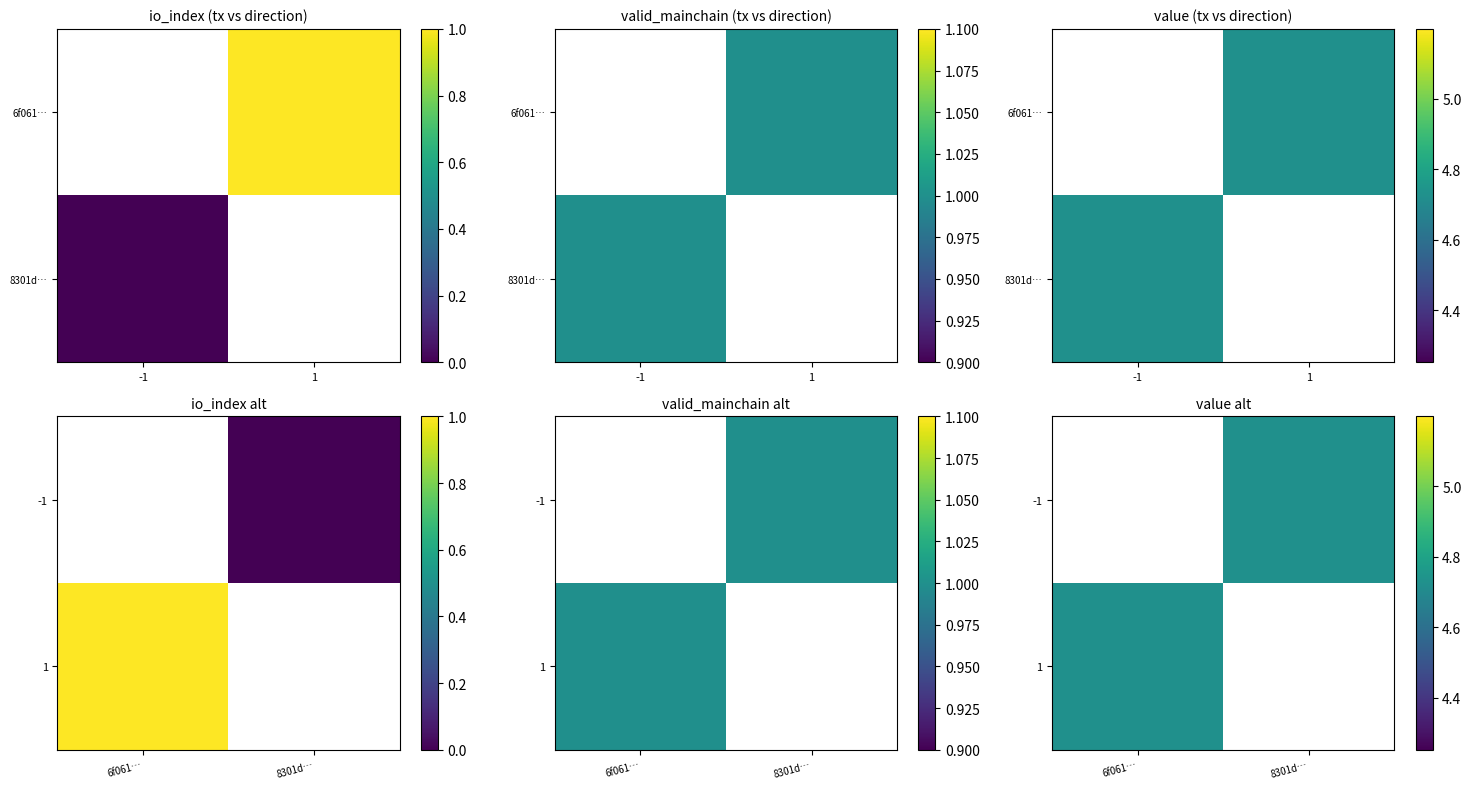

Is it true that 1 equals 2.1 at 6f061…?

False